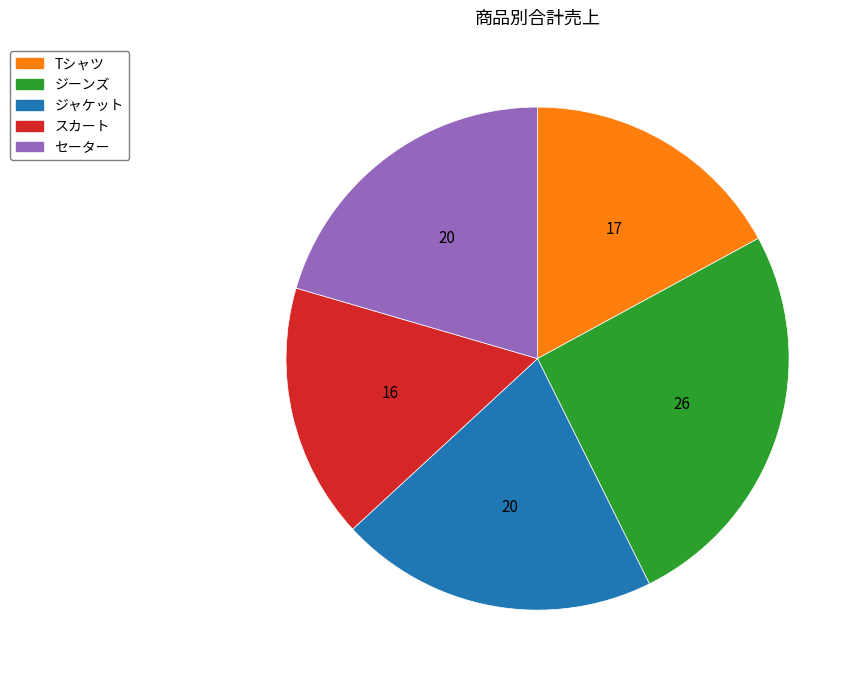

How many segments does this pie chart have?

5